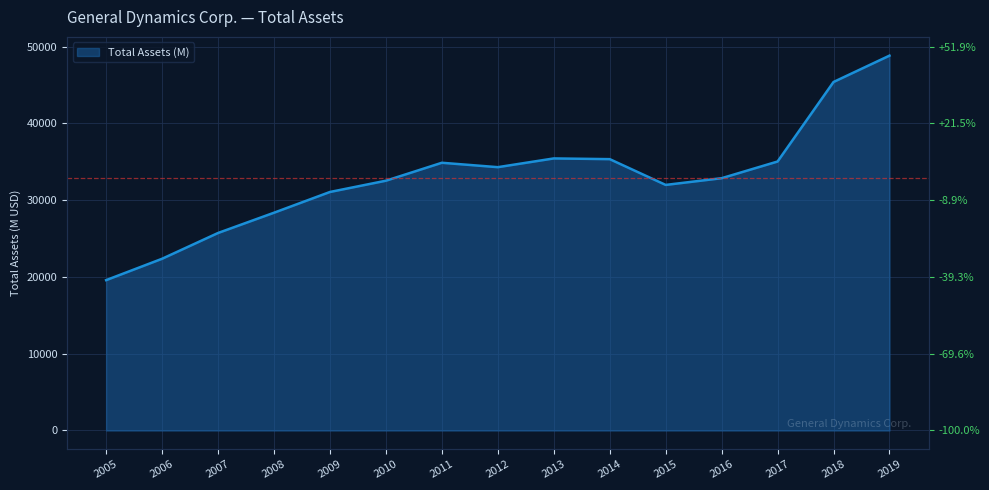

Which category has the highest value across all series?

2019